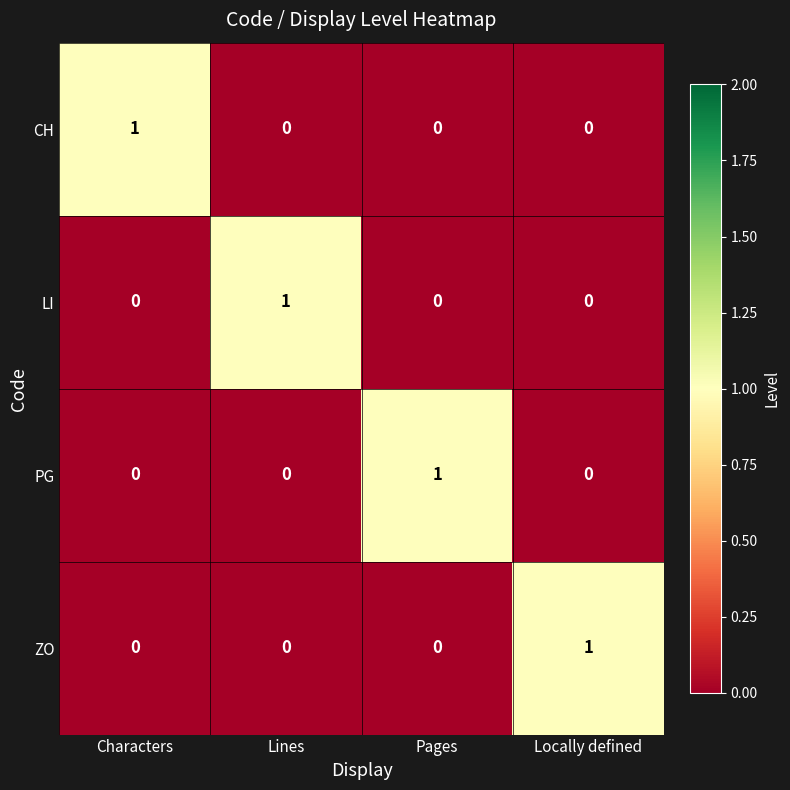

What is the greatest value displayed?

1